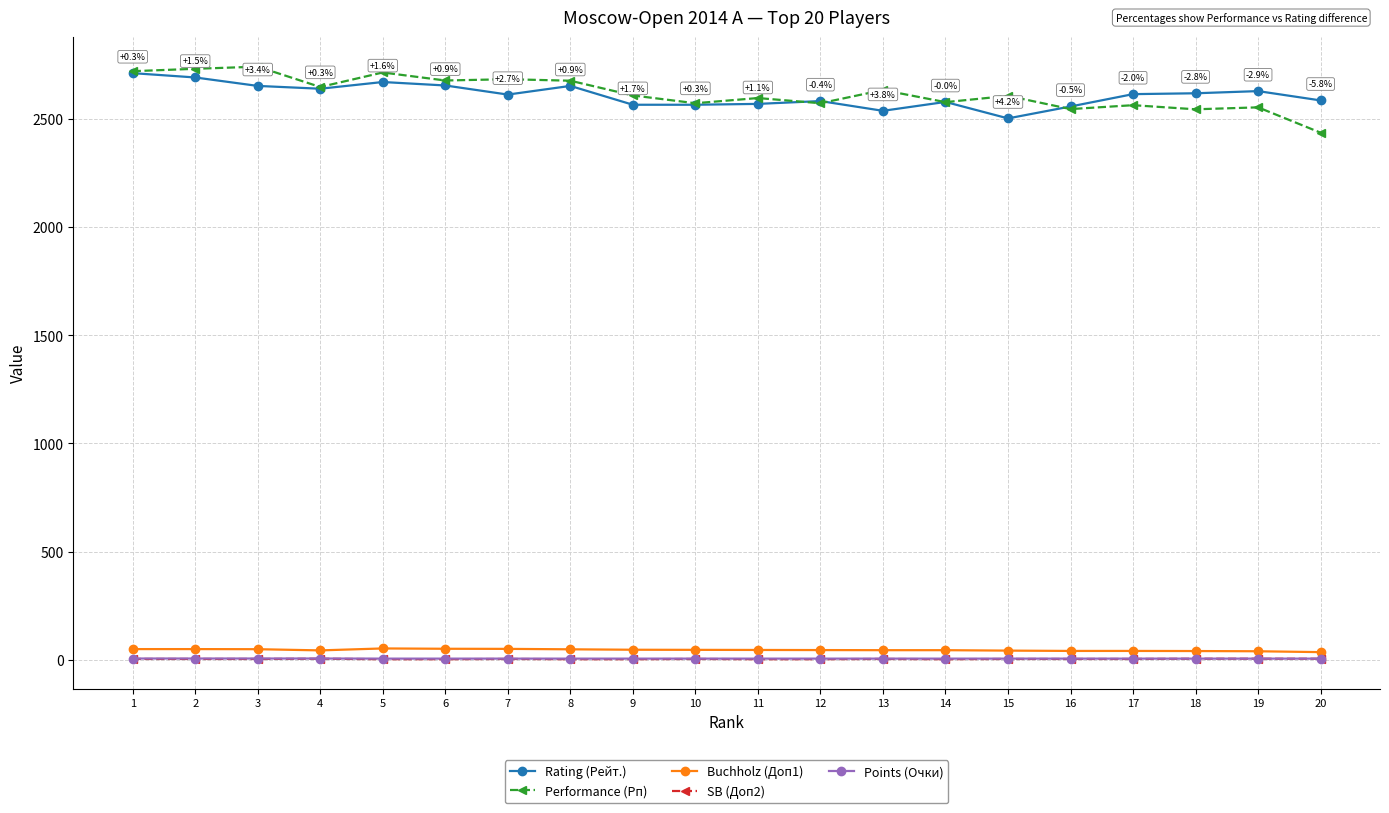

Does the chart have visible grid lines?

Yes